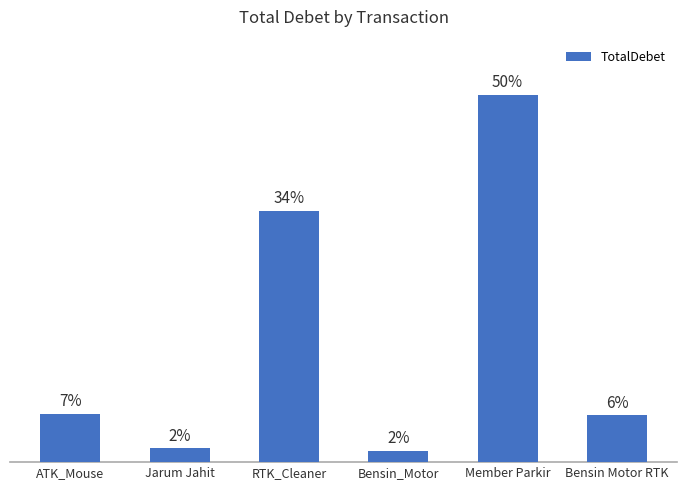

Does the chart contain any negative values?

No